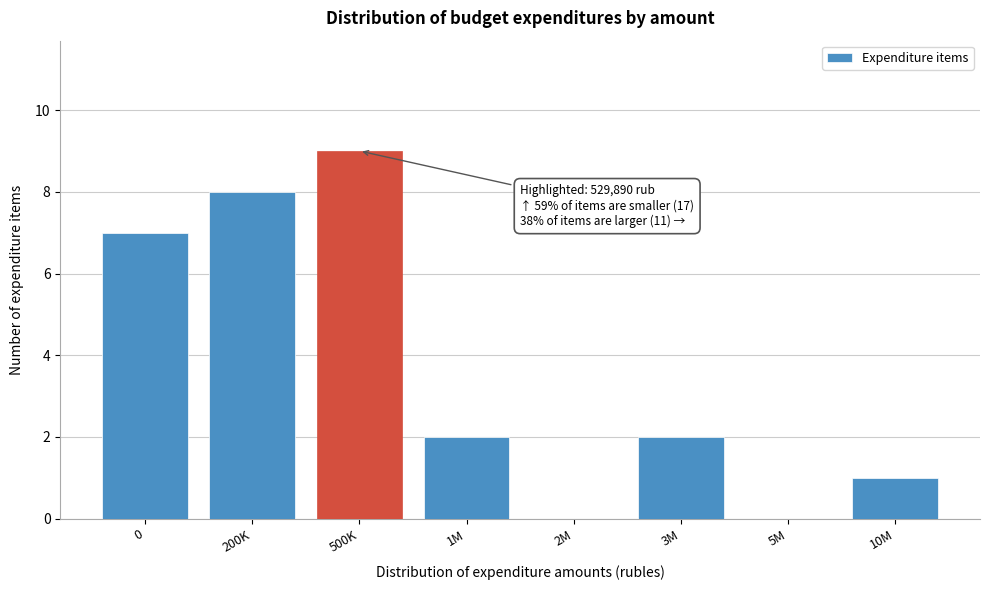

Reading right to left, what are all the values shown in this chart?

10M=1	5M=0	3M=2	2M=0	1M=2	500K=9	200K=8	0=7